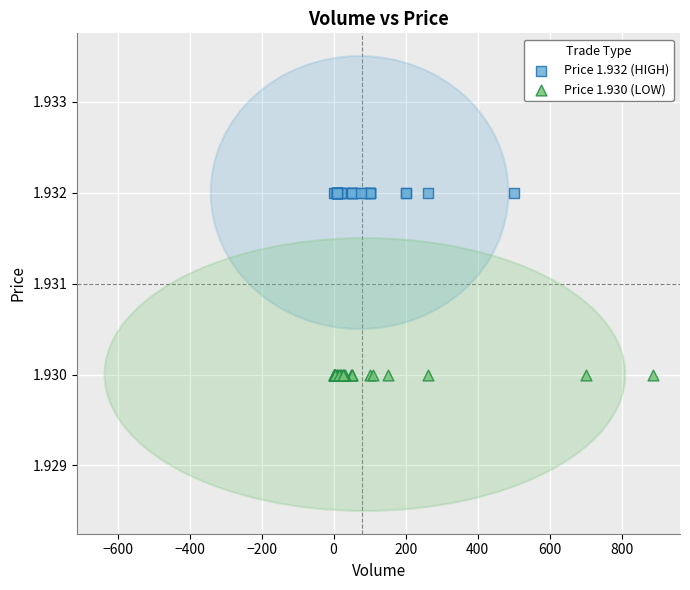

Which series contains the lowest Y value?

Price 1.930 (LOW)